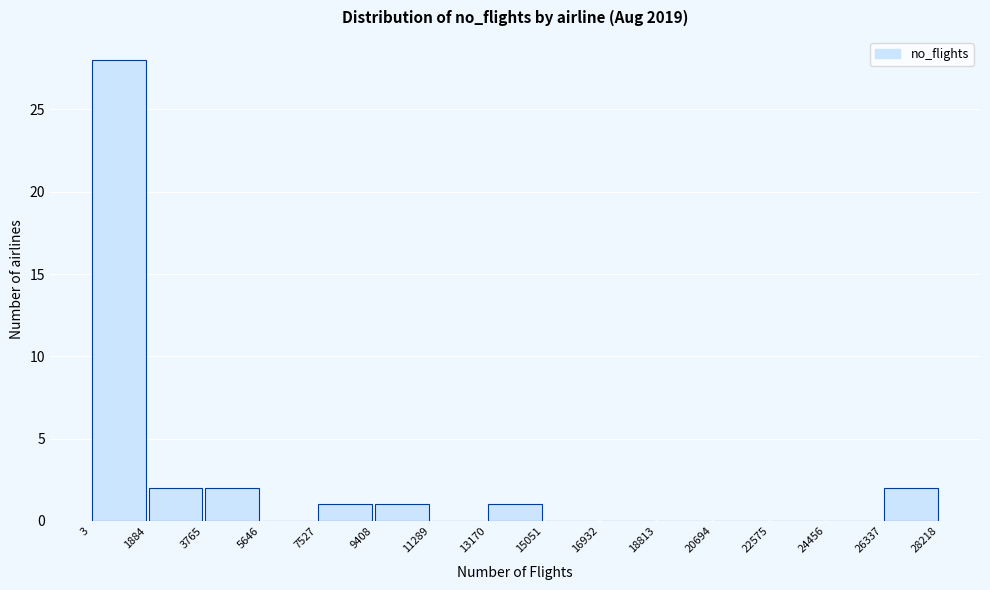

Which range on the x-axis has the tallest bar?

3 to 1884